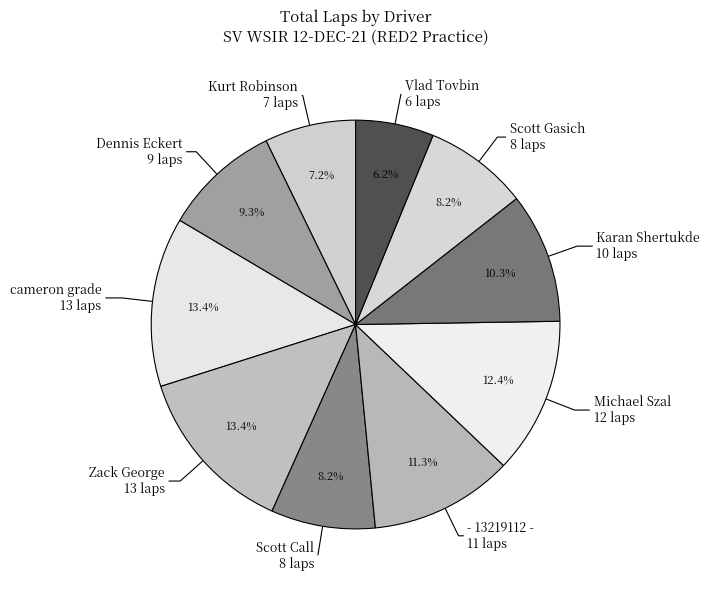

Is there a majority slice in this chart?

No